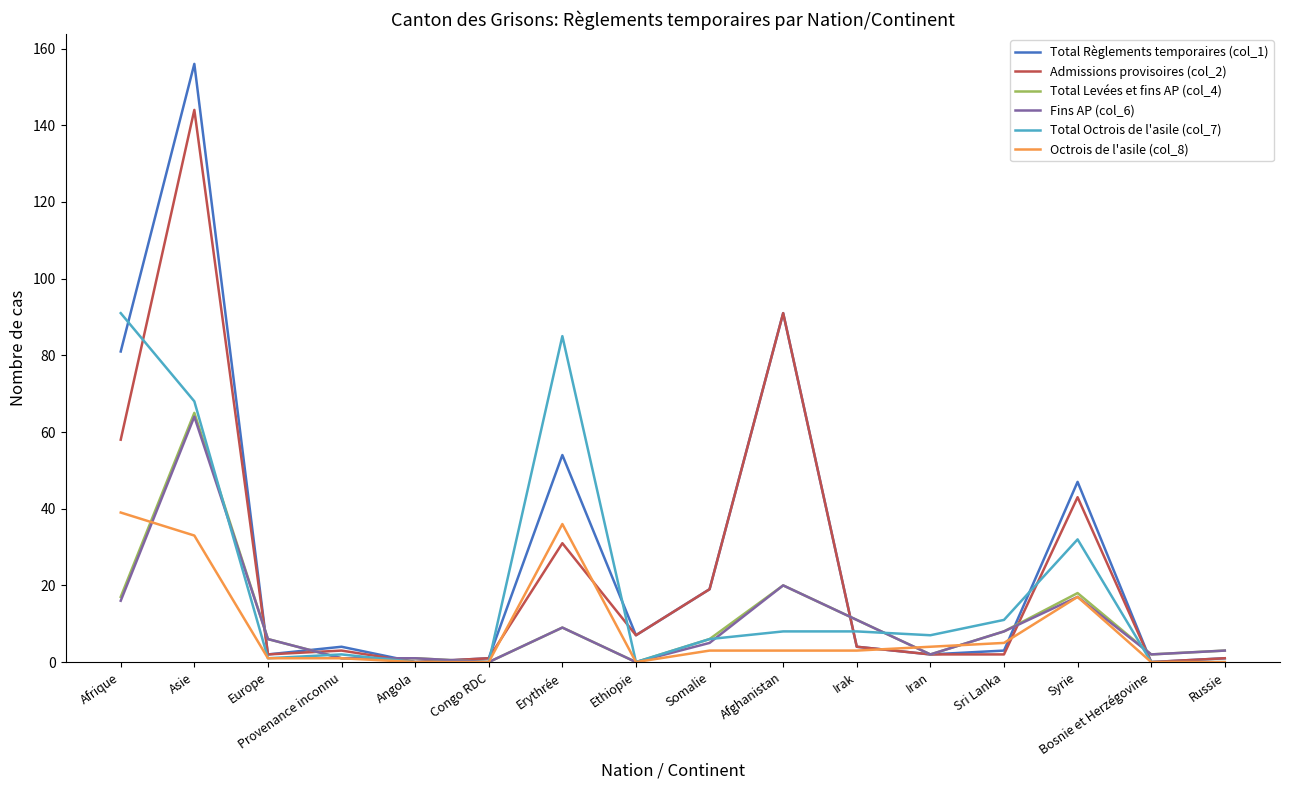

Which series has the largest range (max minus min)?

Total Règlements temporaires (col_1)